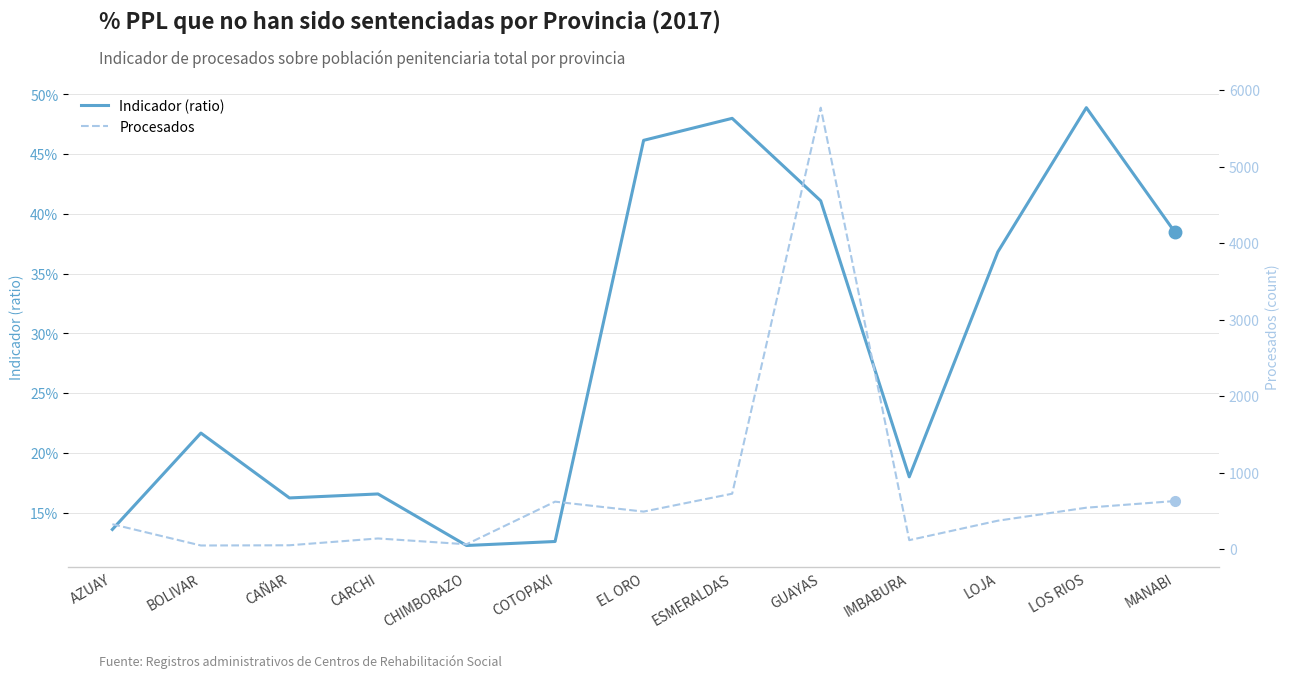

At CAÑAR, list the series in order from largest to smallest.

Procesados, Indicador (ratio)